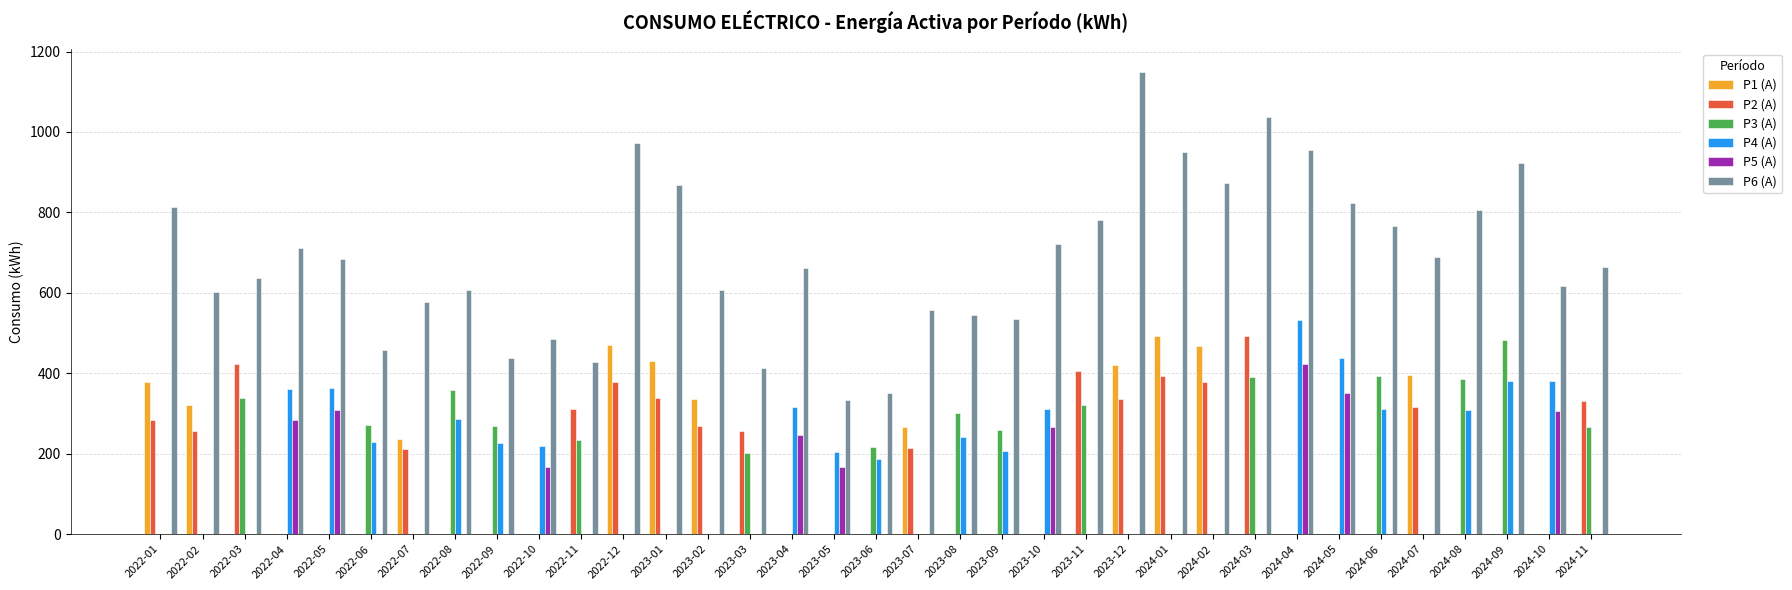

Between 2022-06 and 2024-04, which series saw the biggest shift?

P6 (A)